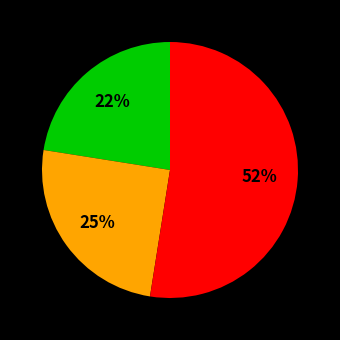

To the nearest percent, what is the difference between the largest and smallest slice percentages?

30%